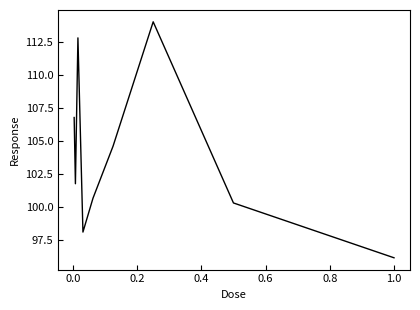

How many lines are shown in the chart?

1